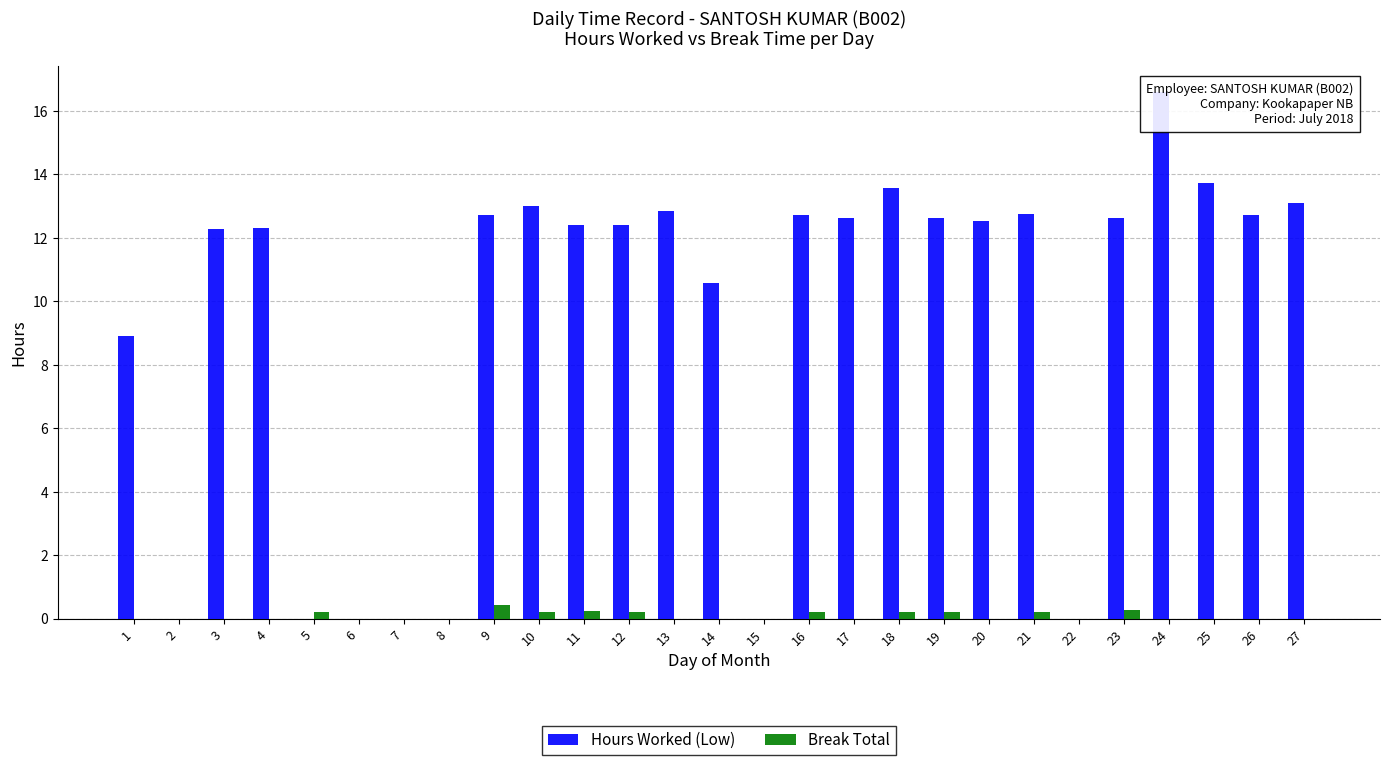

Rank the series by their maximum value, from lowest to highest.

Break Total, Hours Worked (Low)